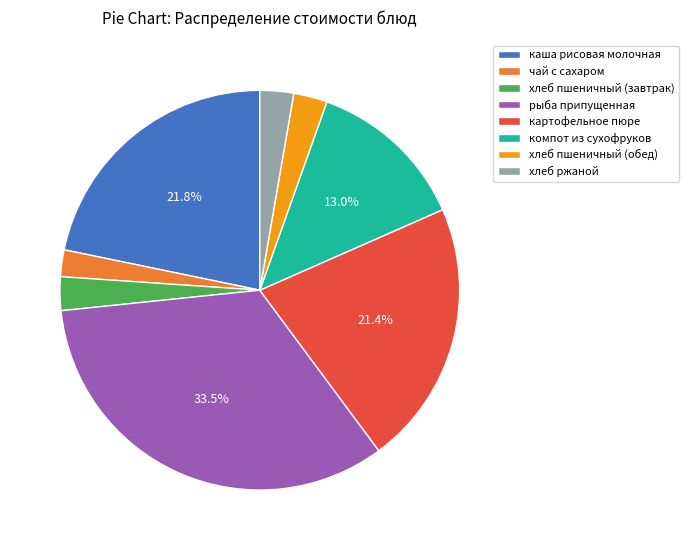

What is the ratio of the value at картофельное пюре to the value at хлеб ржаной?

7.9